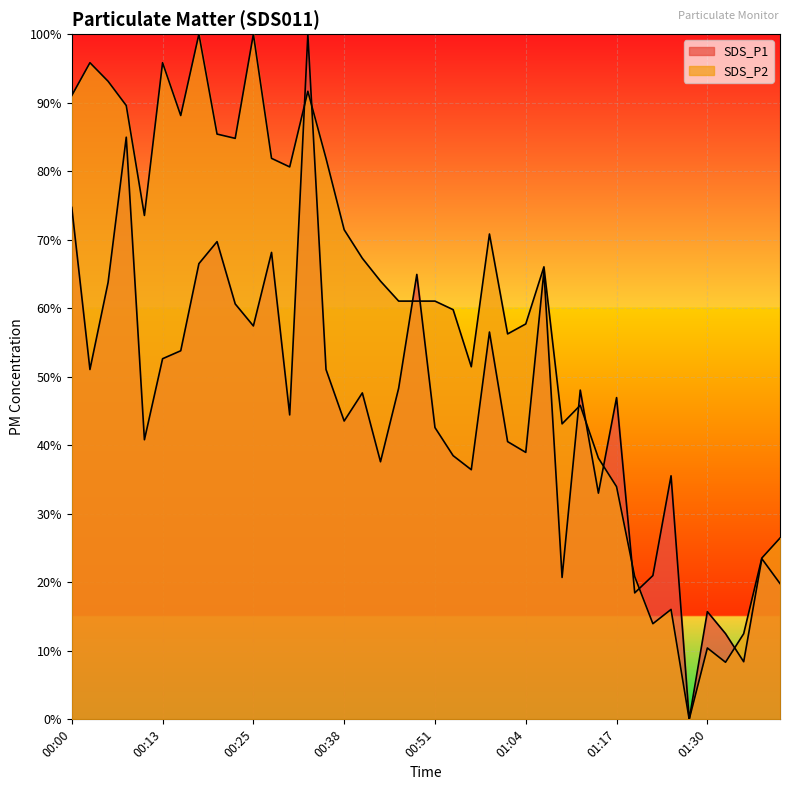

At 00:38, list the series in order from largest to smallest.

SDS_P2, SDS_P1